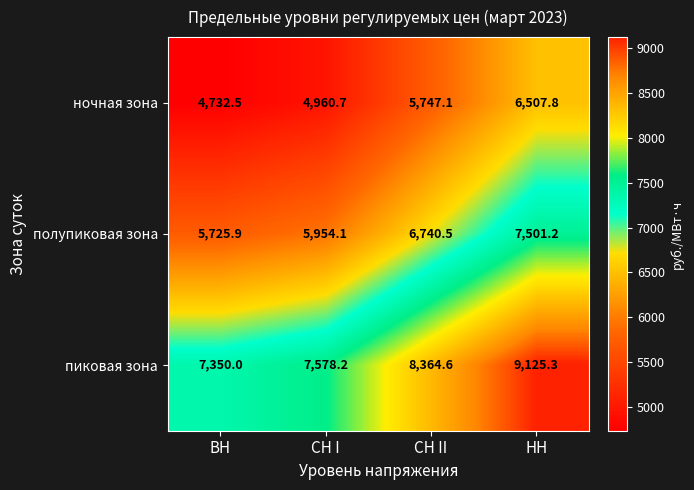

Reading left to right, transcribe all the data shown in this chart.

ночная зона: ВН=4732.5	СН I=4960.7	СН II=5747.1	НН=6507.8
полупиковая зона: ВН=5725.9	СН I=5954.1	СН II=6740.5	НН=7501.2
пиковая зона: ВН=7350.0	СН I=7578.2	СН II=8364.6	НН=9125.3